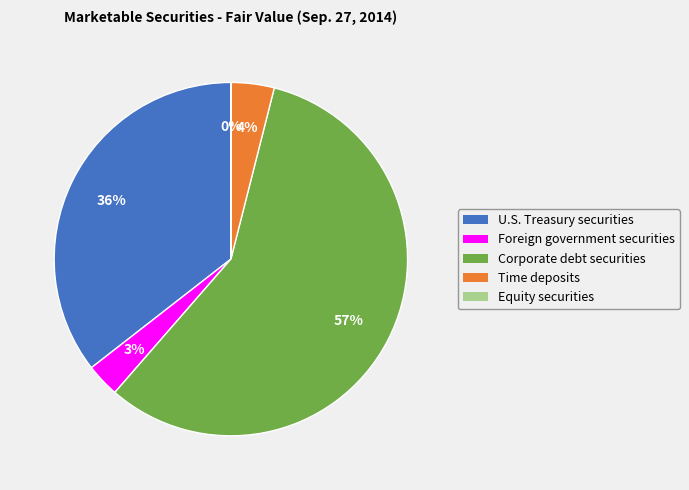

To the nearest percent, what is the average slice percentage?

20%